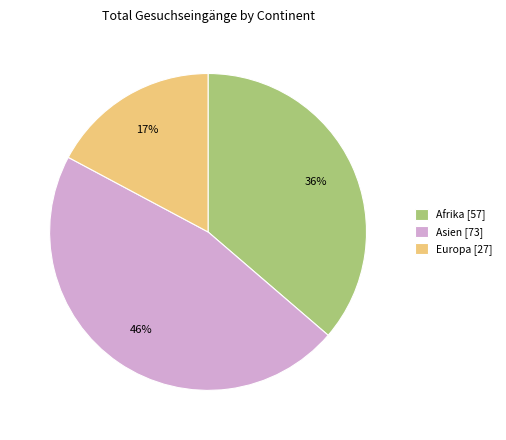

Count the number of slices in the pie.

3